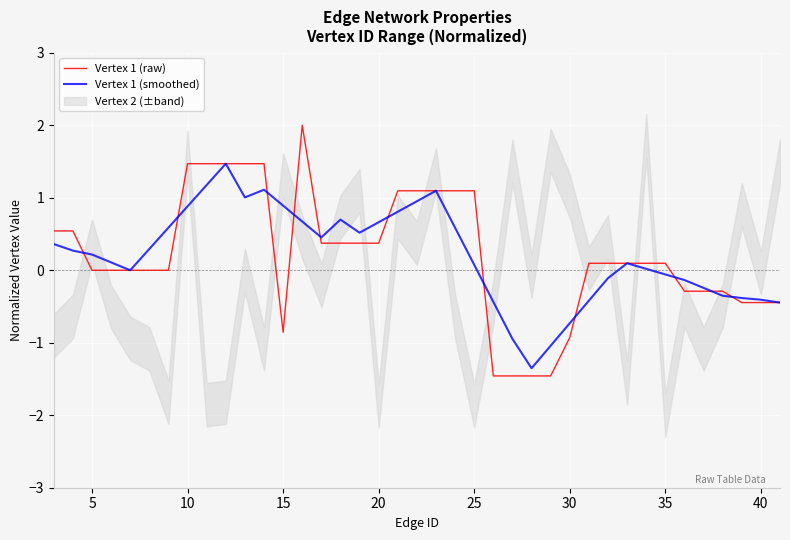

The Vertex 1 (raw) series shows 0.1 at 20. True or false?

False